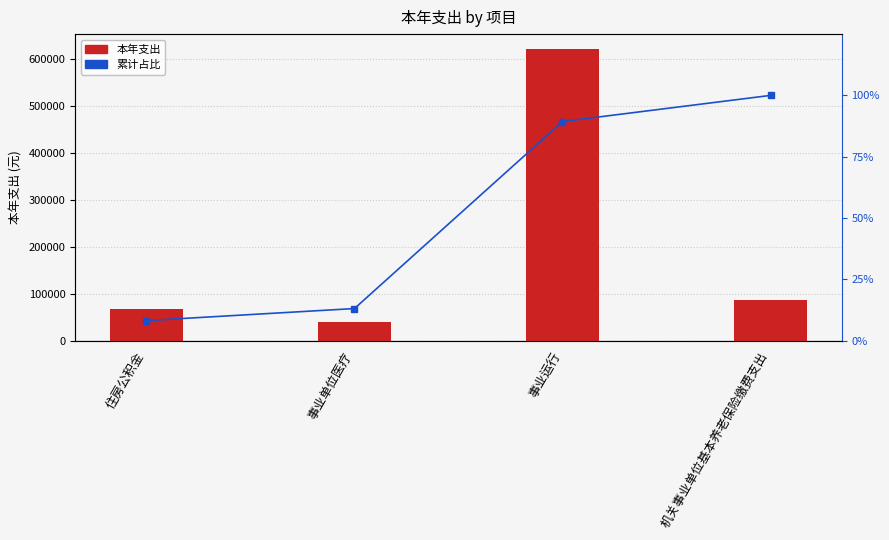

Which category has the highest value across all series?

事业运行